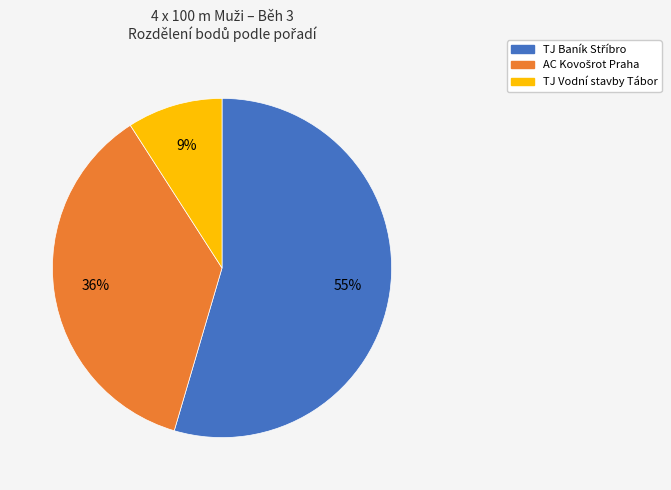

To the nearest percent, what is the average slice percentage?

33%